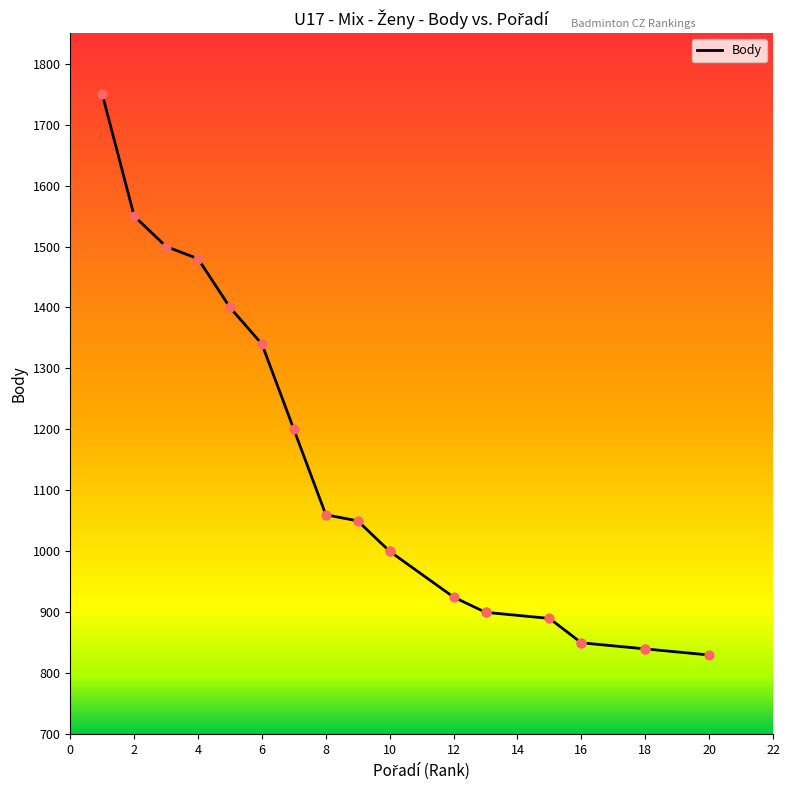

Which has a higher value, 10 or 12?

10